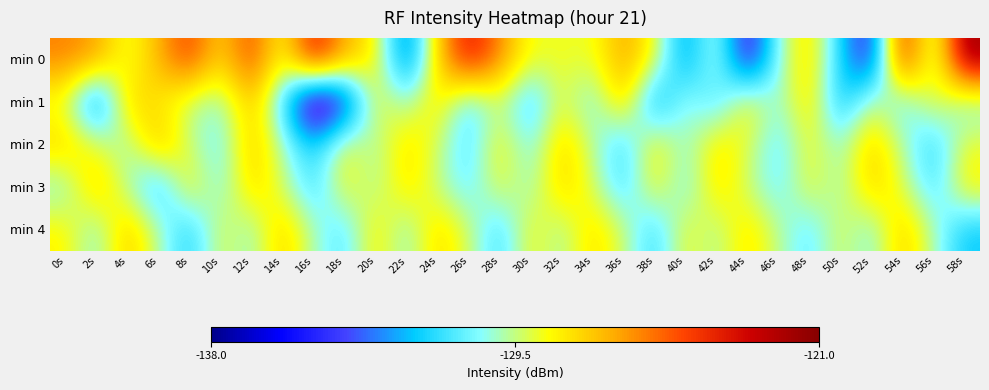

At which category is the sum across all series the highest?

12s